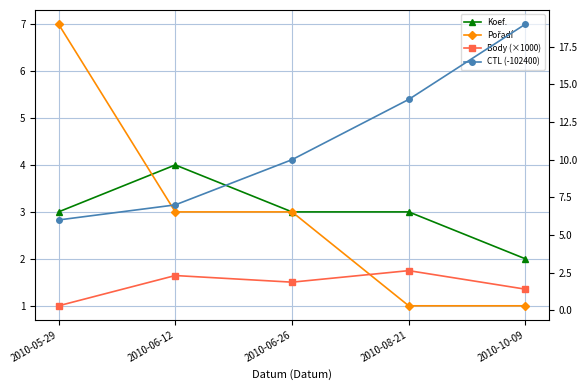

What is the difference between the maximum and second lowest values in the Koef. series?

1.0